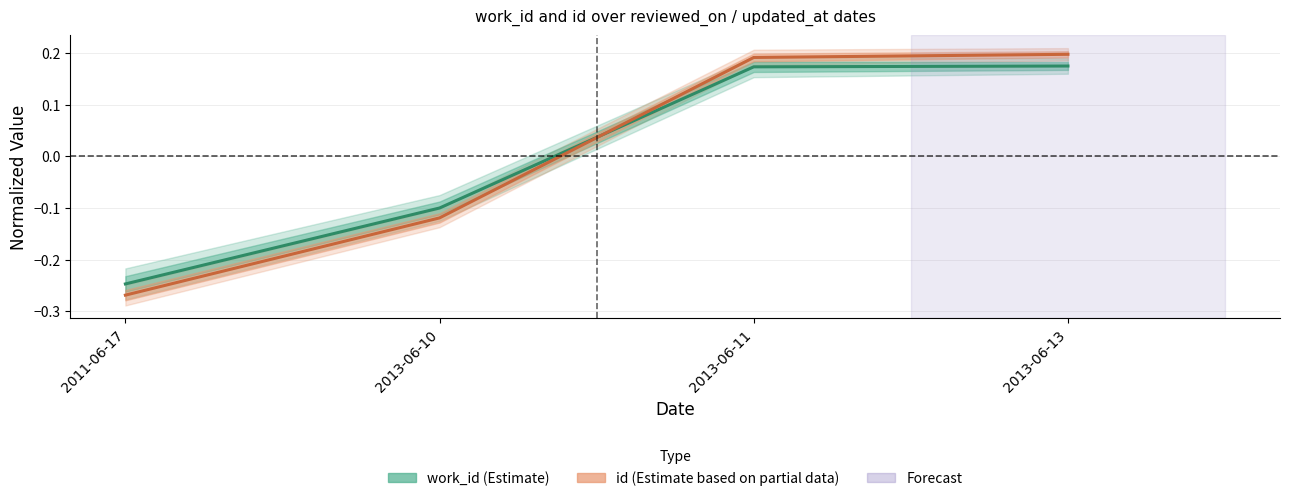

How many positive values does the work_id (Estimate) series have?

2